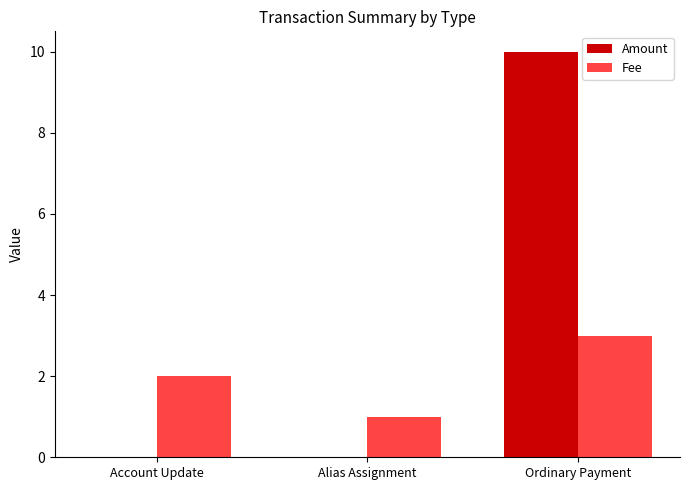

What is the average value of the Amount series?

3